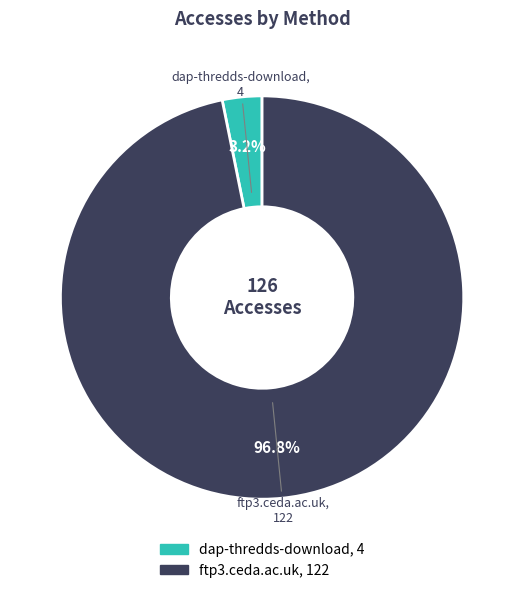

What is the smallest slice in the pie chart?

dap-thredds-download